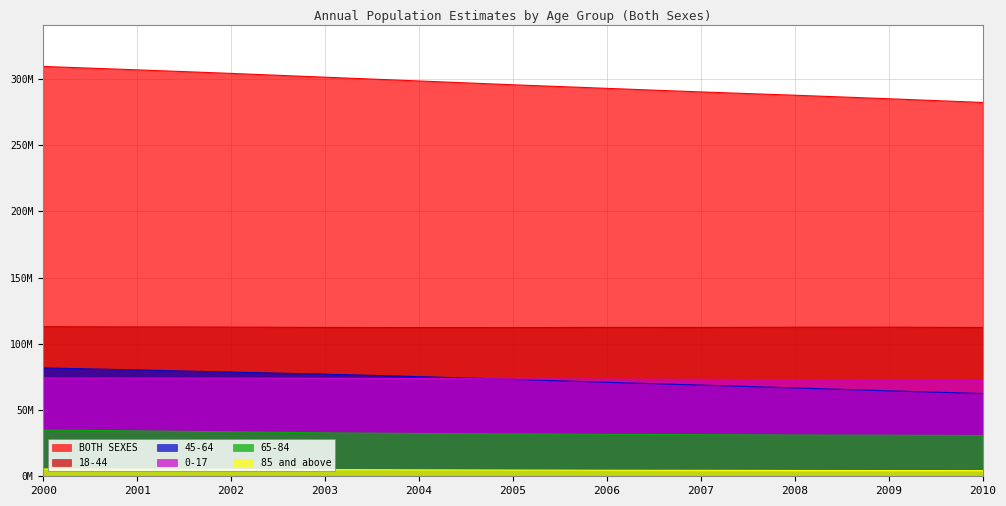

Does the chart display data point markers on the line(s)?

No